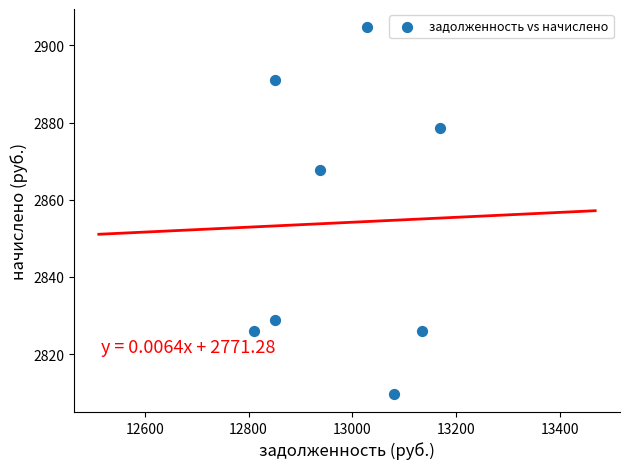

What is the average X value?

12982.7